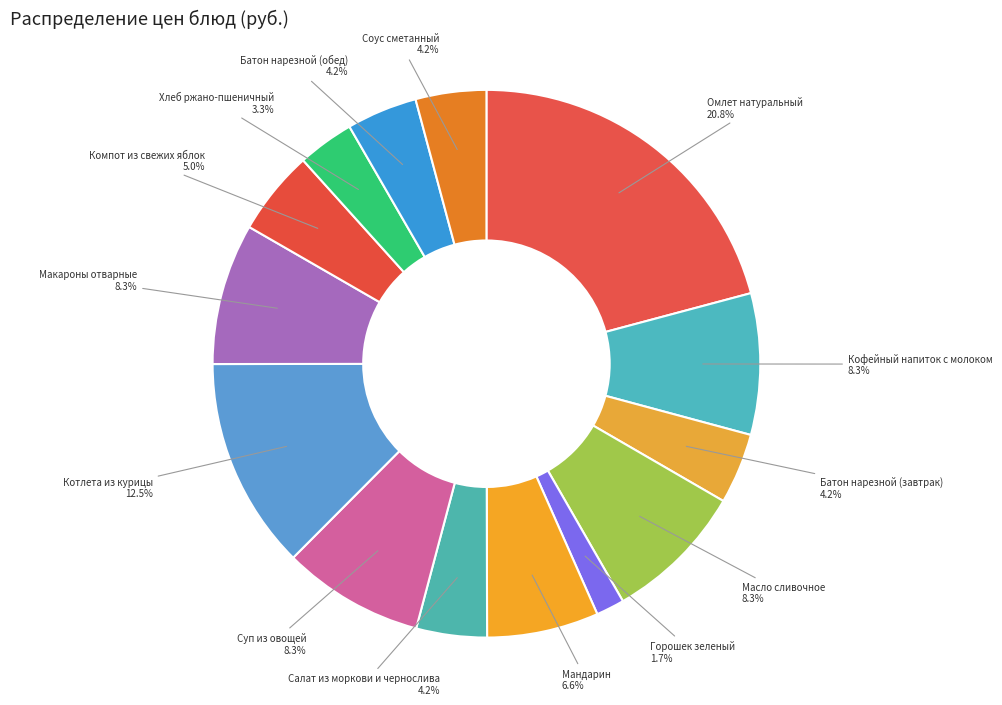

Does Омлет натуральный represent more than half of the total?

No